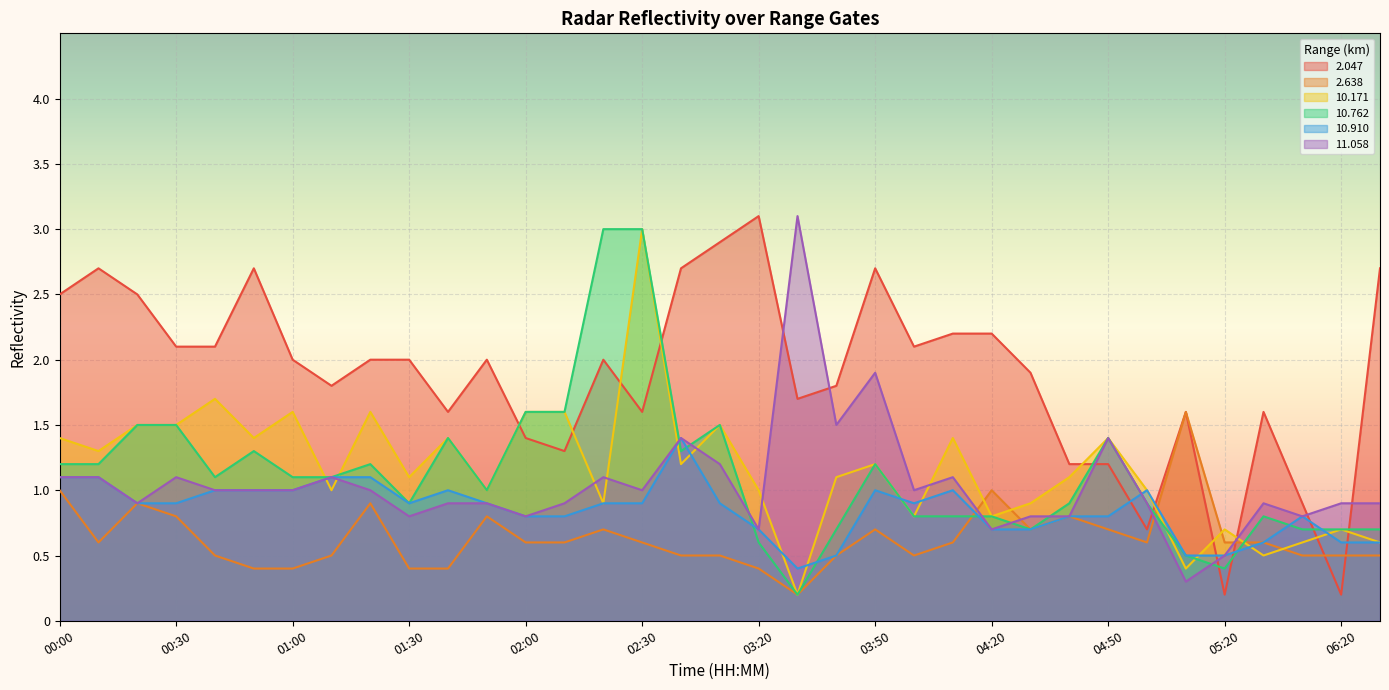

What is the difference between the 2.047 values at 03:30 and 03:20?

1.4